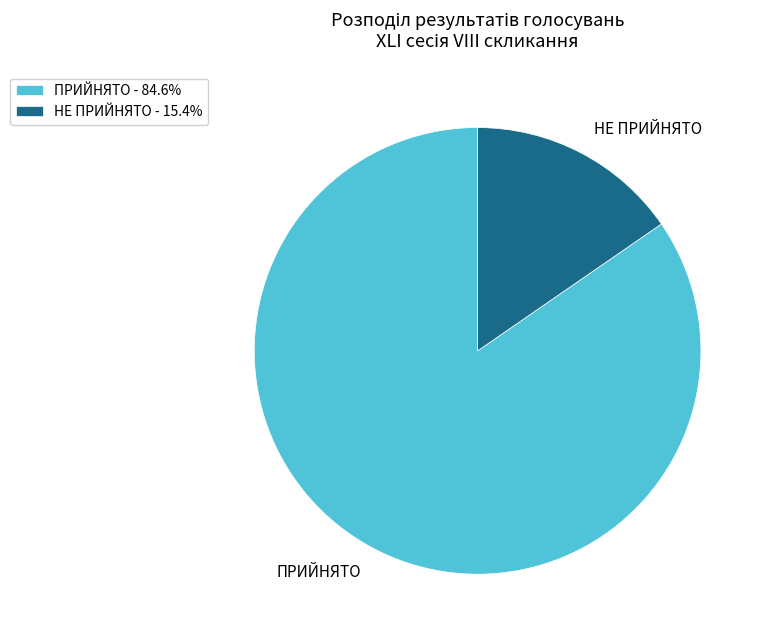

What is the ratio of the value at ПРИЙНЯТО - 84.6% to the value at НЕ ПРИЙНЯТО - 15.4%?

5.5